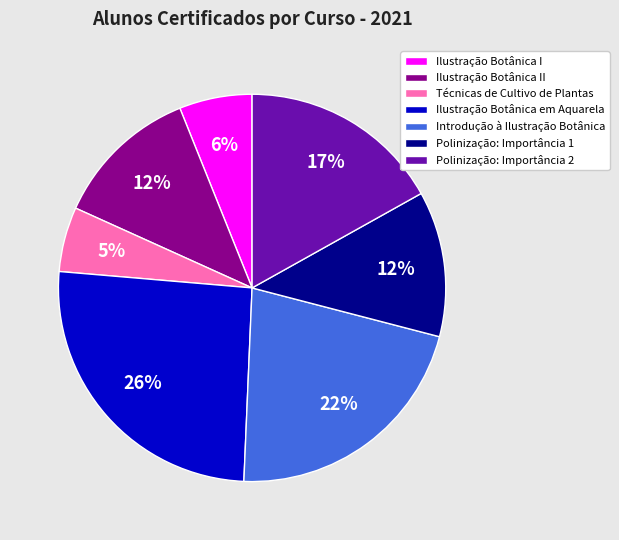

Approximately how many times larger is the value at Ilustração Botânica II compared to Ilustração Botânica em Aquarela?

0.5